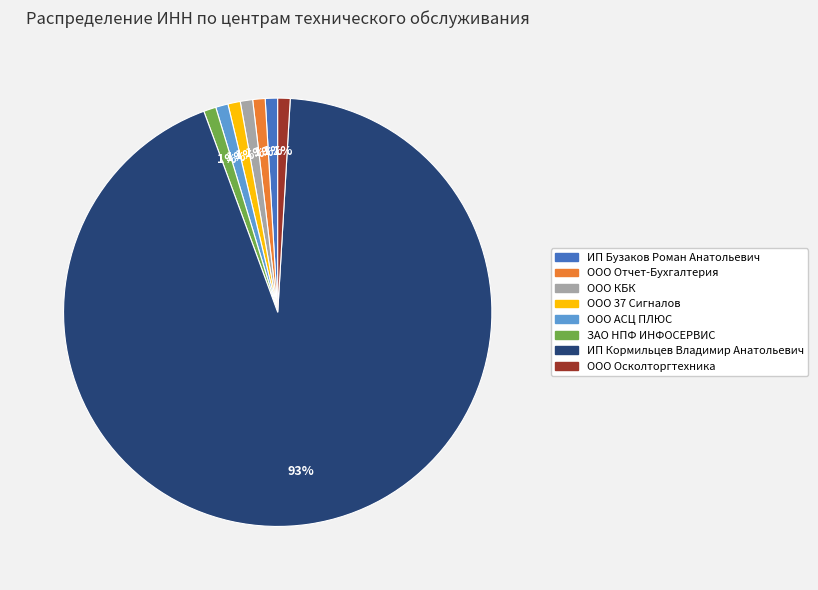

What is the largest slice in the pie chart?

ИП Кормильцев Владимир Анатольевич